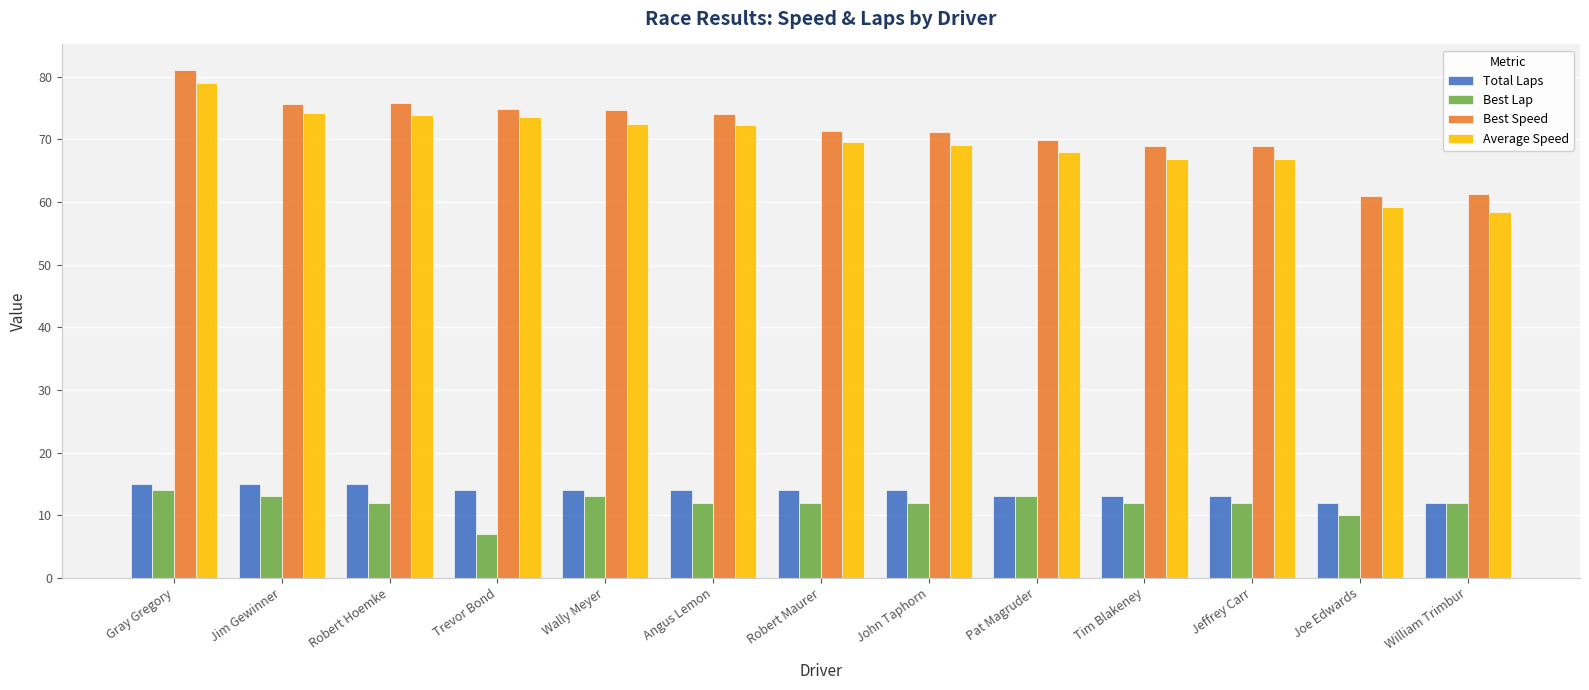

What is the value of the Best Speed bar at the 9th from the left?

69.8